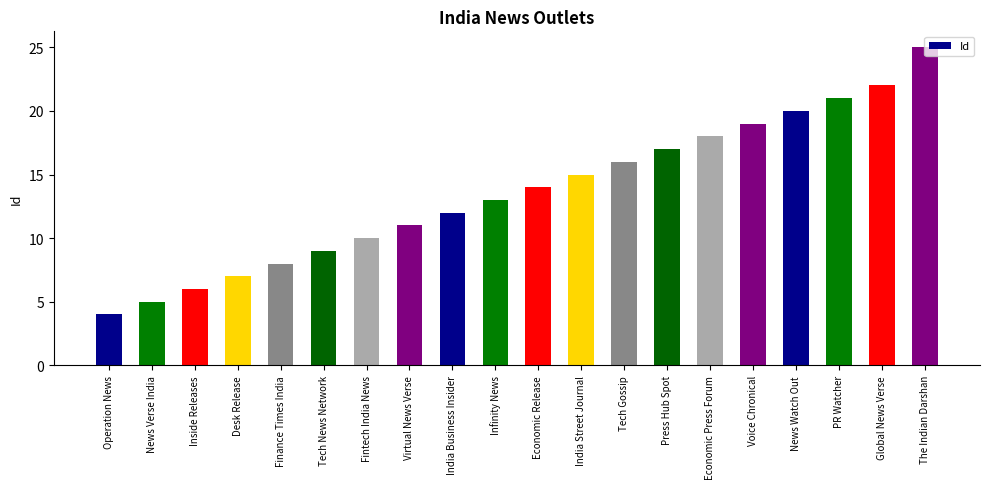

List the labels in order of value, largest first.

The Indian Darshan, Global News Verse, PR Watcher, News Watch Out, Voice Chronical, Economic Press Forum, Press Hub Spot, Tech Gossip, India Street Journal, Economic Release, Infinity News, India Business Insider, Virtual News Verse, Fintech India News, Tech News Network, Finance Times India, Desk Release, Inside Releases, News Verse India, Operation News